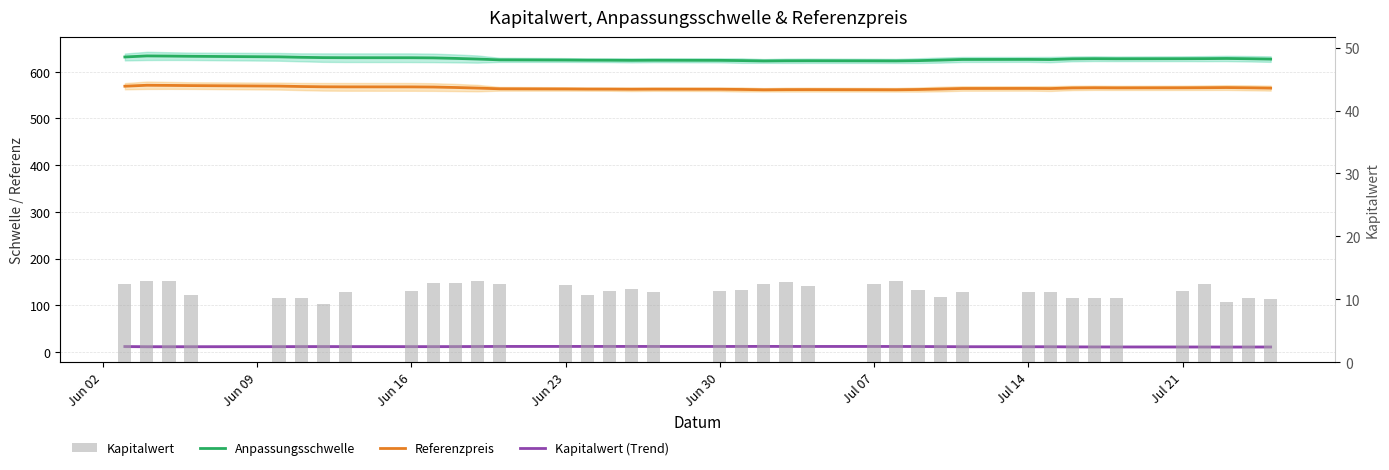

Are the bars horizontal?

No